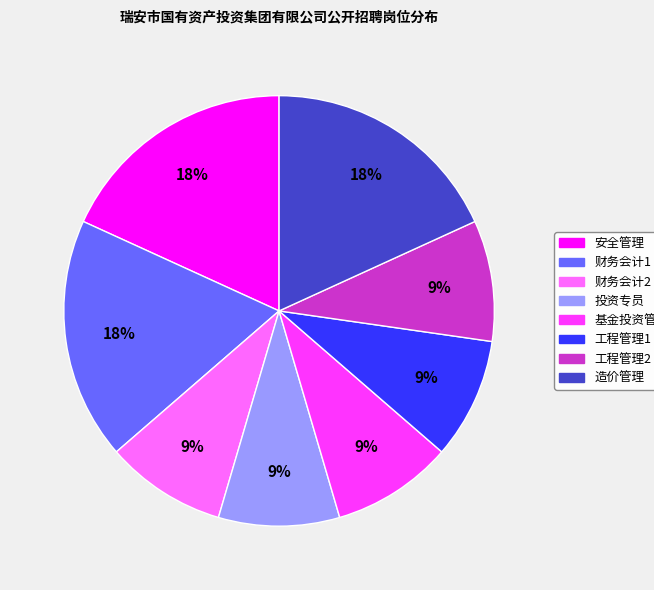

What is the ratio of the value at 造价管理 to the value at 基金投资管理?

2.0